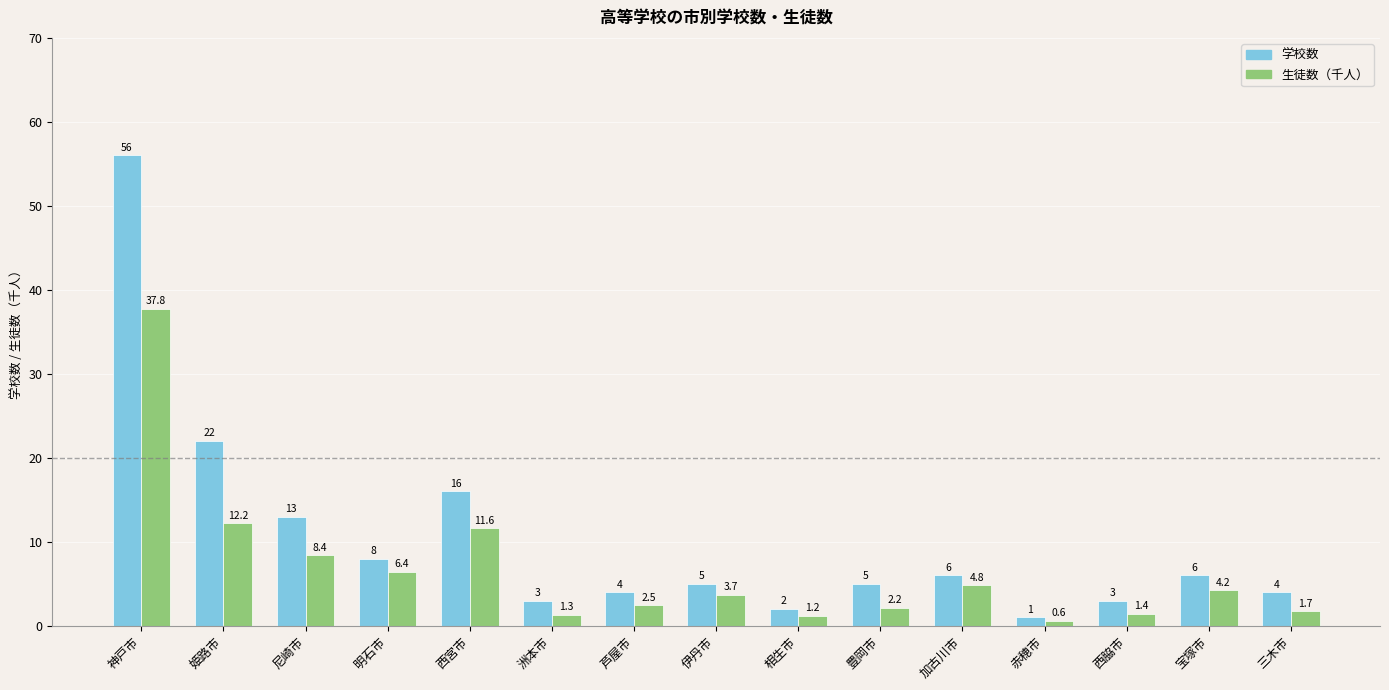

What is the label of the 2nd bar from the left?

姫路市